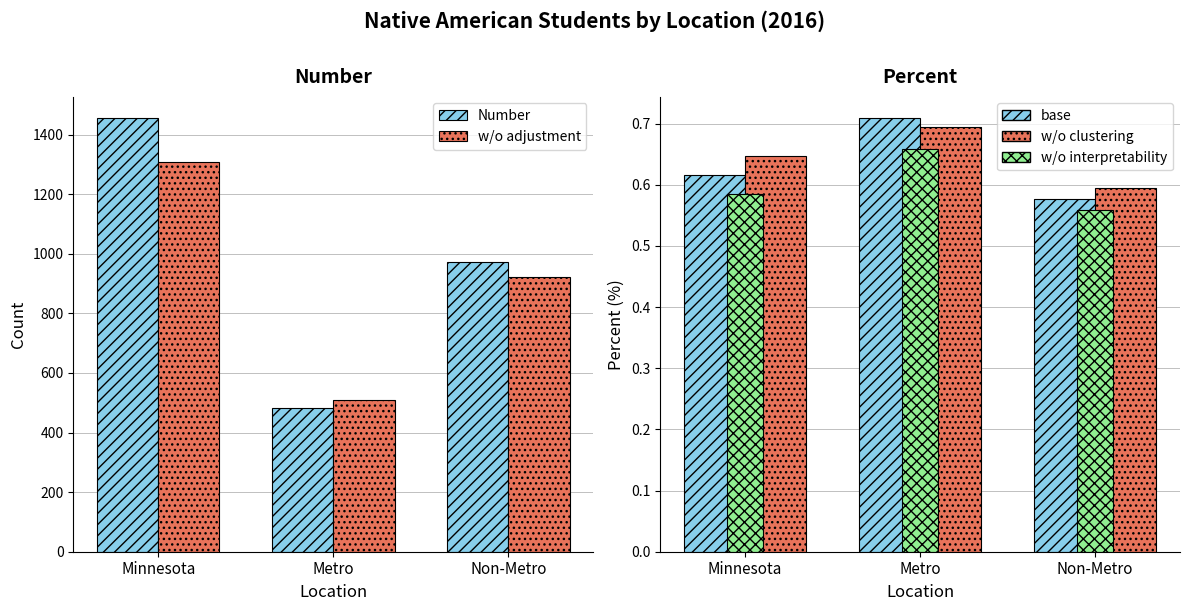

What is the difference between the maximum and minimum values in the w/o adjustment series?

0.1